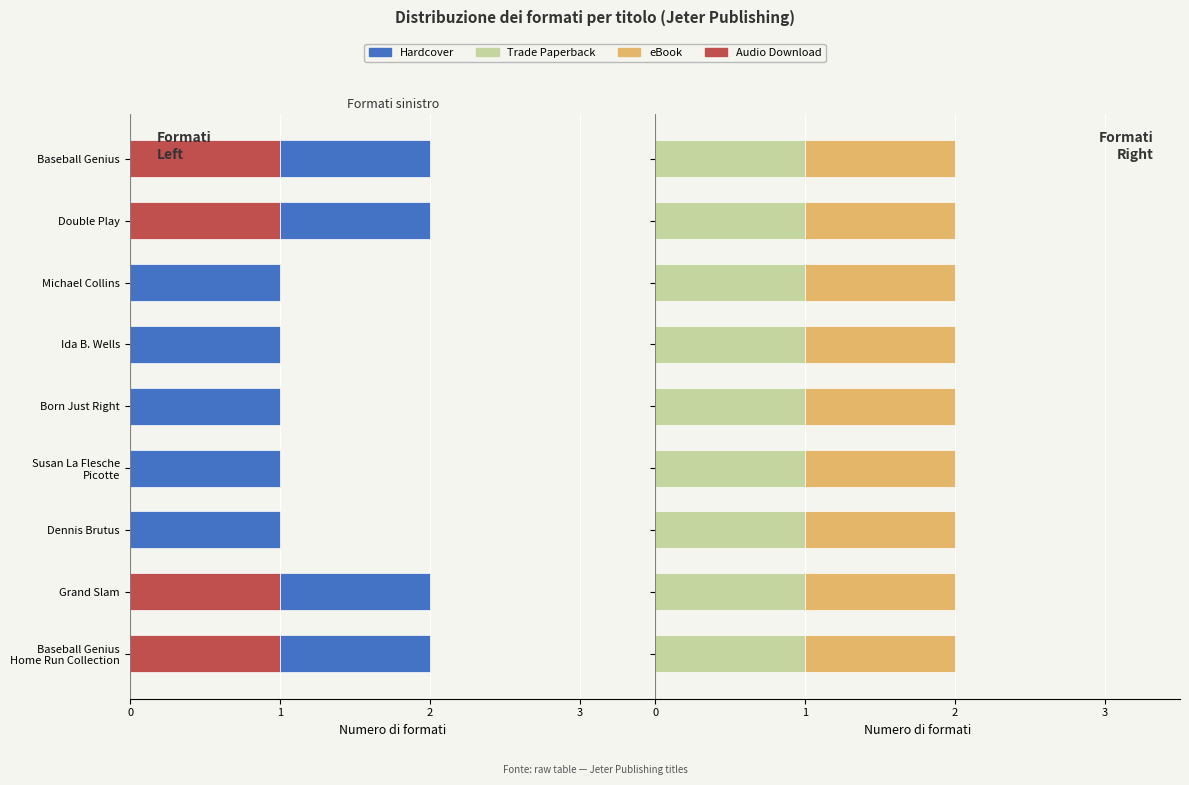

Rank the series at 3 from lowest to highest value.

Audio Download, Hardcover, Trade Paperback, eBook